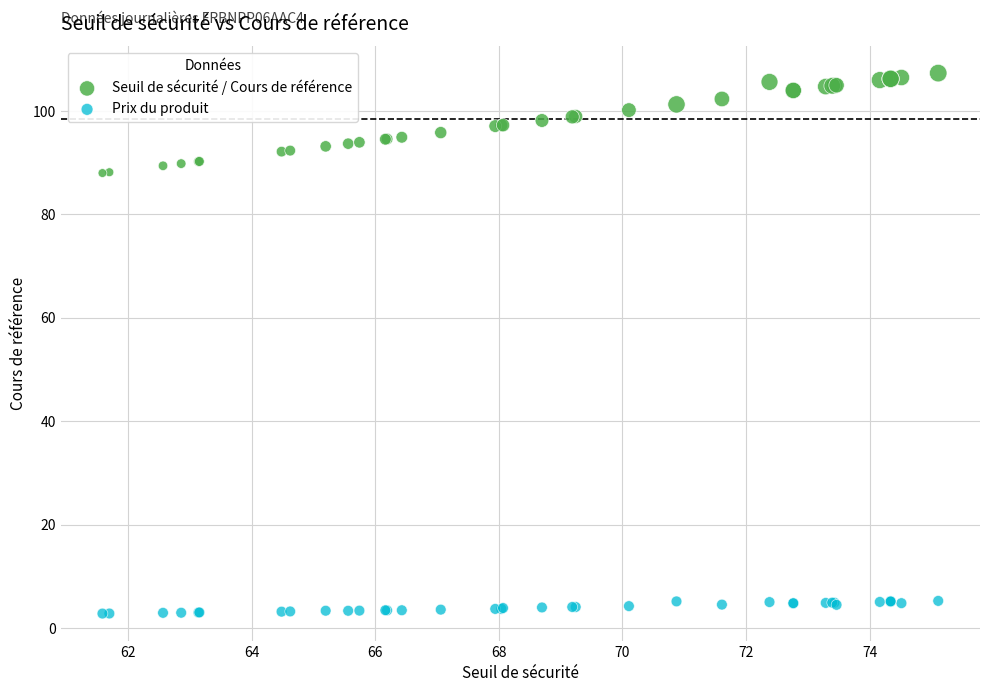

Which series has the widest spread of Y values?

Seuil de sécurité / Cours de référence